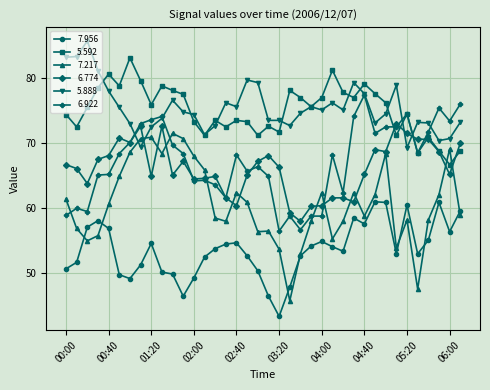

True or false: 7.956 and 5.888 cross at least once.

False